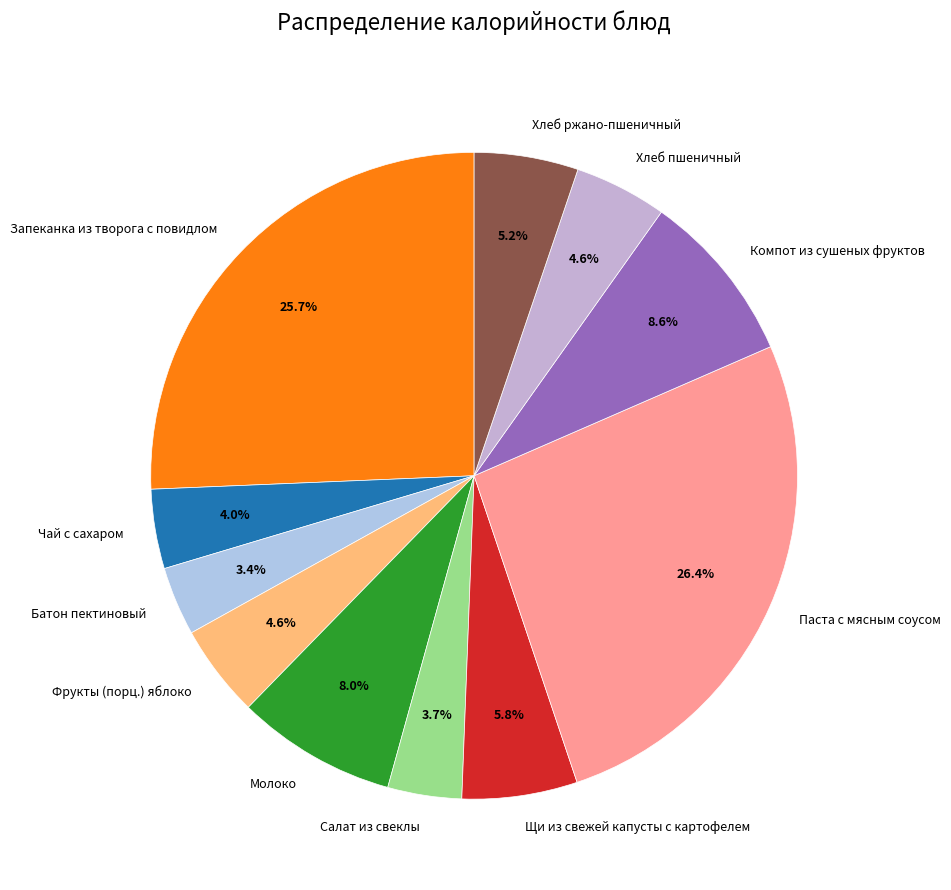

Is Хлеб пшеничный the majority of the pie?

No